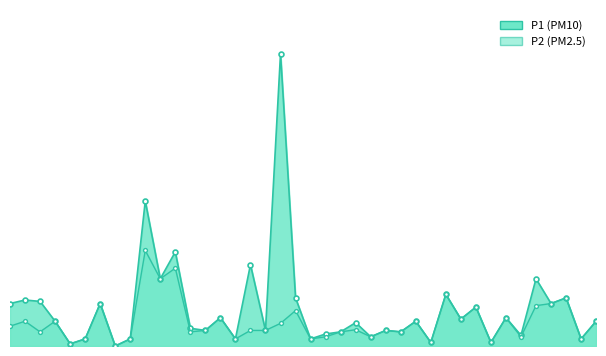

Where is the first local maximum for P1?

1